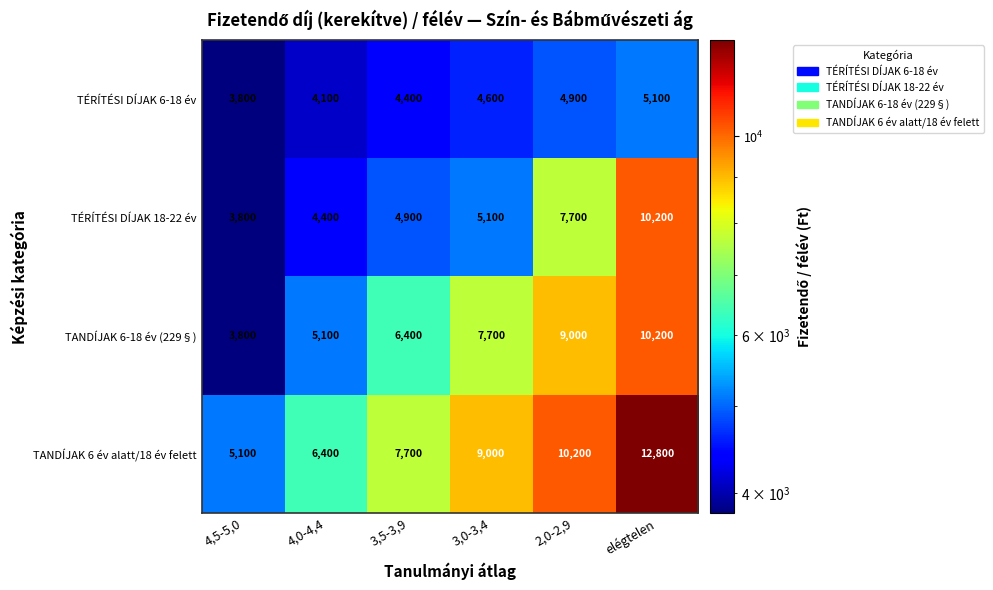

List the series in order of their overall mean, highest first.

TANDÍJAK 6 év alatt/18 év felett, TANDÍJAK 6-18 év (229§), TÉRÍTÉSI DÍJAK 18-22 év, TÉRÍTÉSI DÍJAK 6-18 év